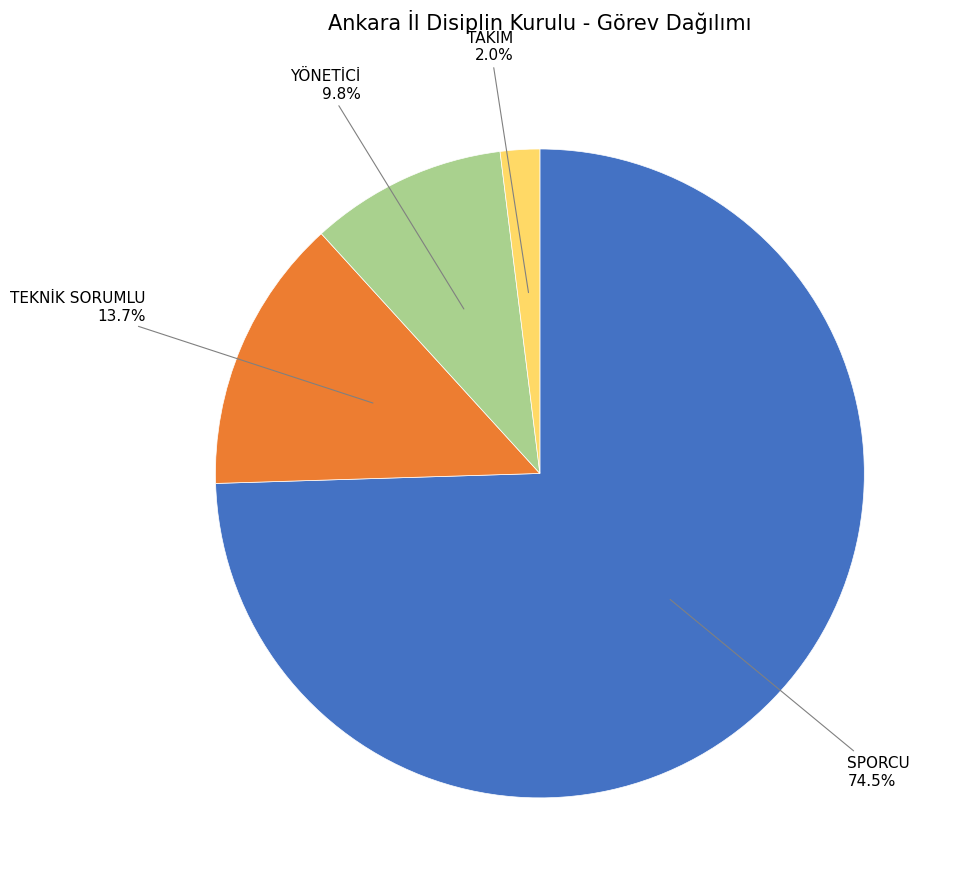

Is there a majority slice in this chart?

Yes